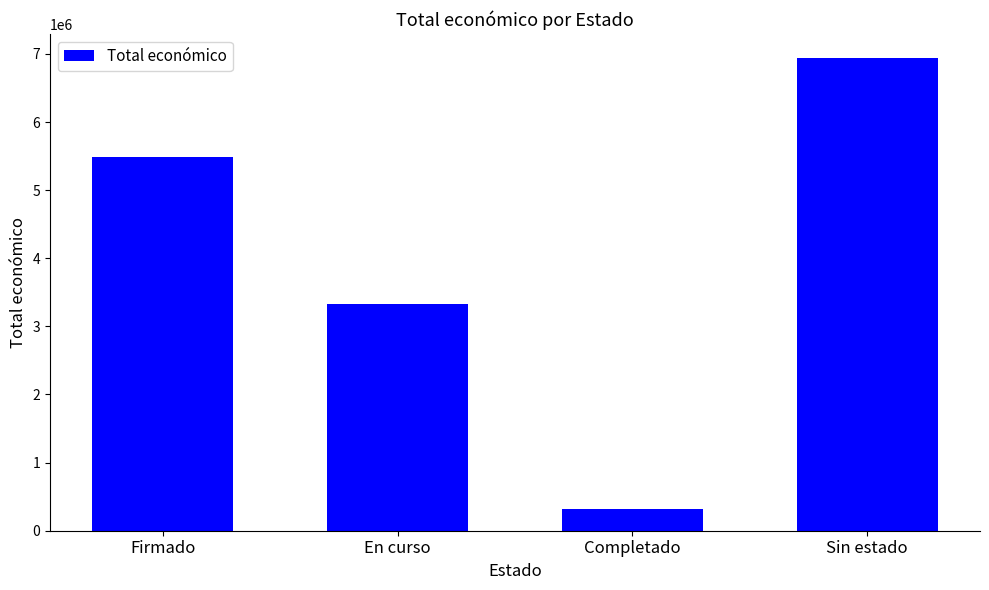

At which label is the value closest to 3632025?

En curso